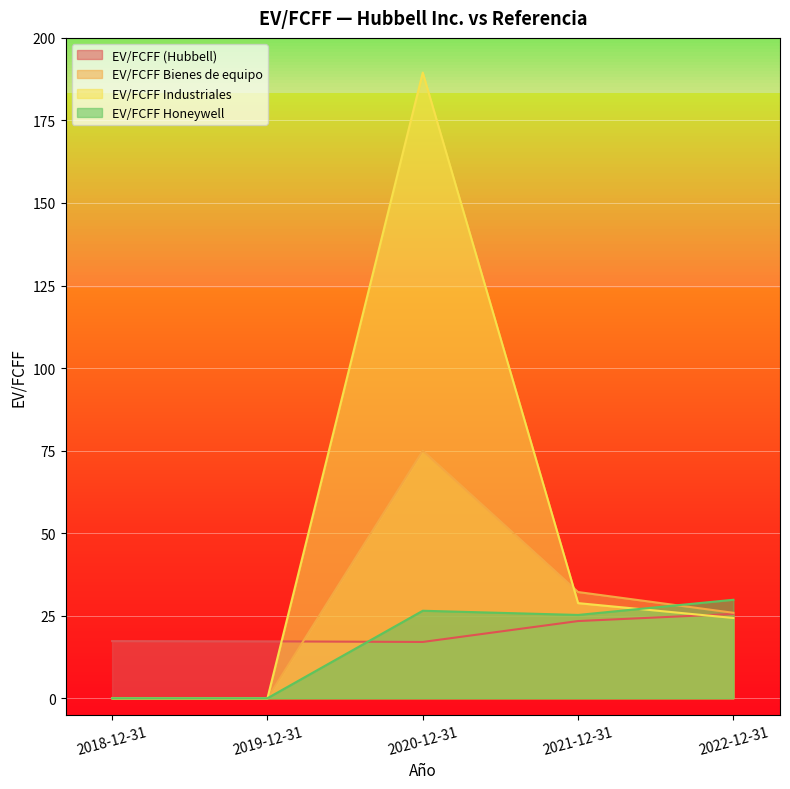

True or false: EV/FCFF Industriales and EV/FCFF (Hubbell) intersect in this chart.

True